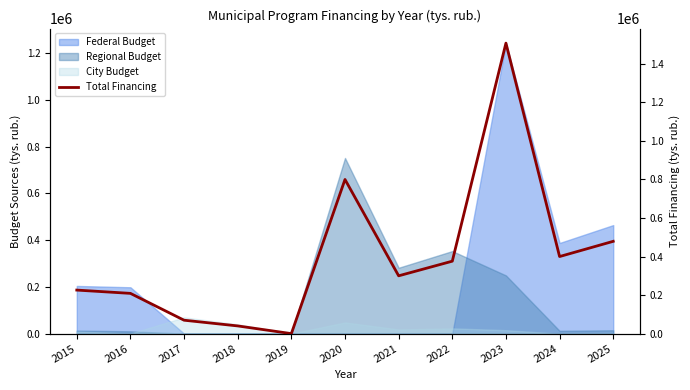

The chart shows a value of 400000.0 at 2024. True or false?

True